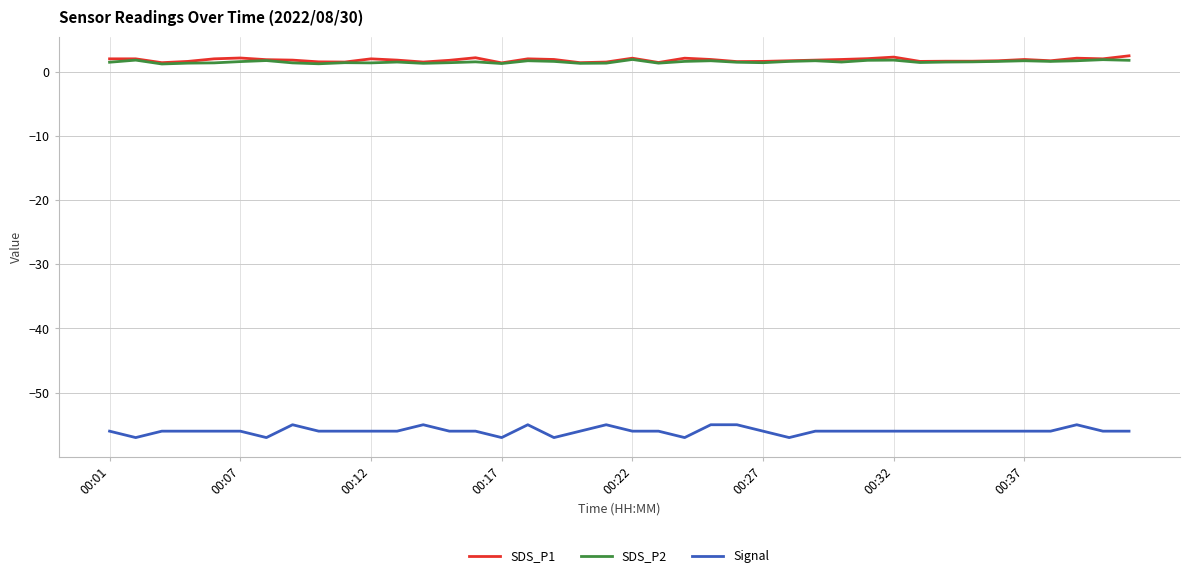

True or false: SDS_P1 and Signal intersect in this chart.

False